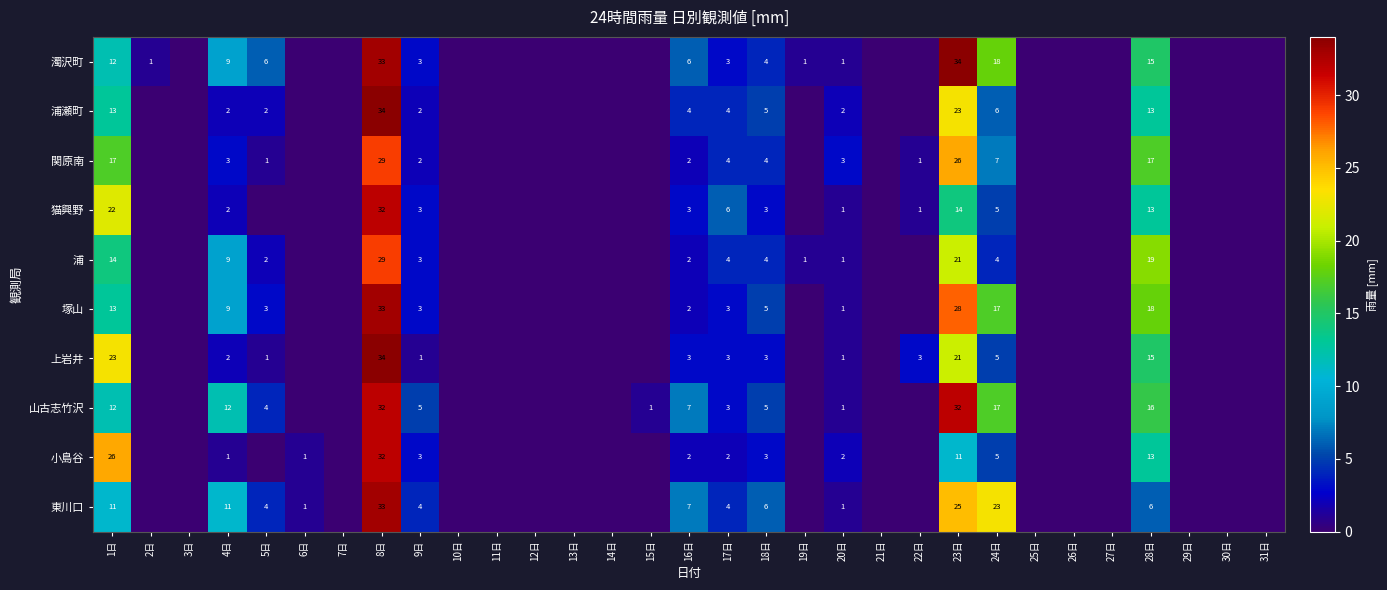

Which series changed the most between 20日 and 28日?

浦